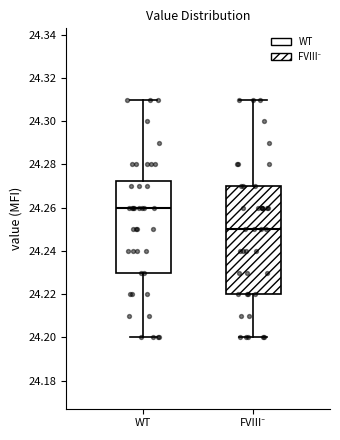

Where is the lower edge of the box for WT on the y-axis? The values are not printed on the chart, so give them approximately, as read against the axis.

24.230